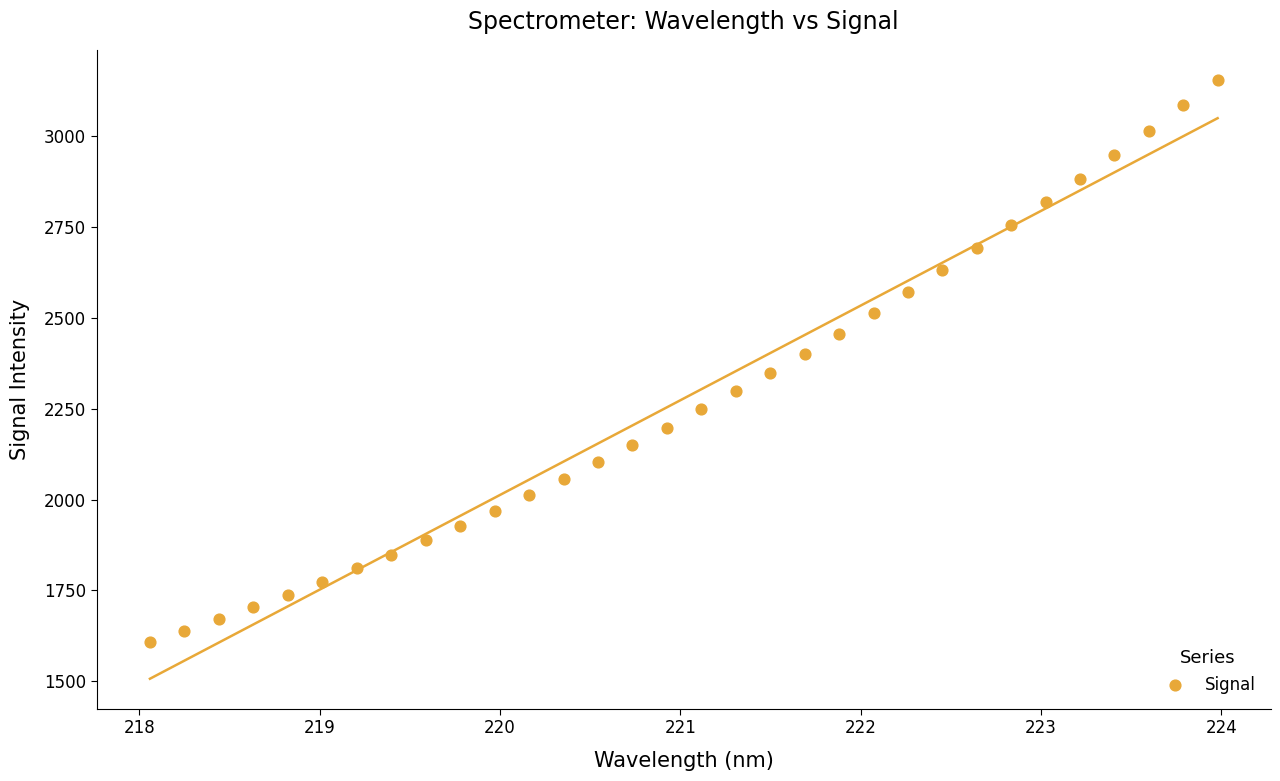

What is the range of Y values (max minus min)?

1546.6